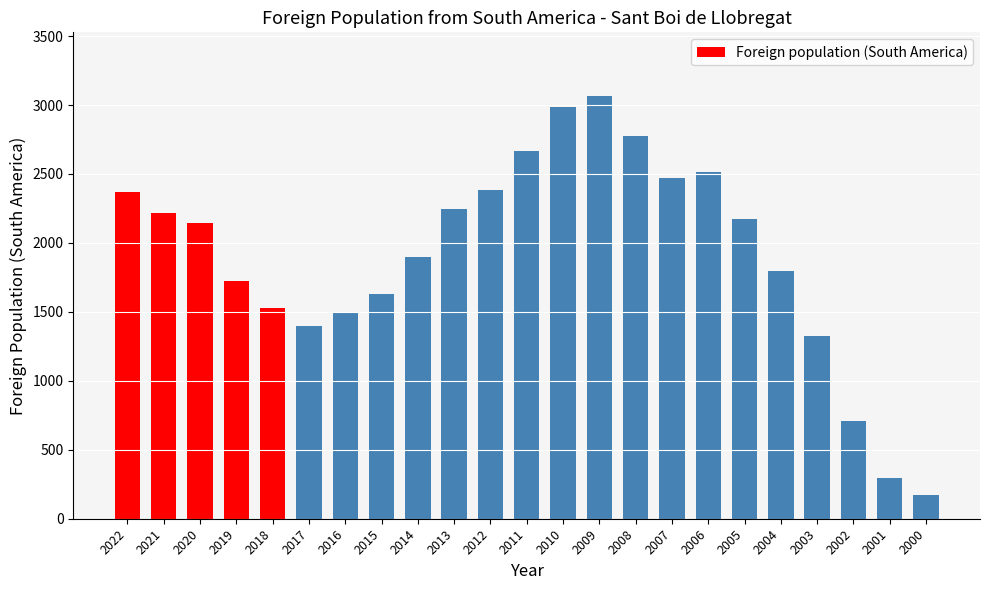

What is the minimum value shown in the chart?

173